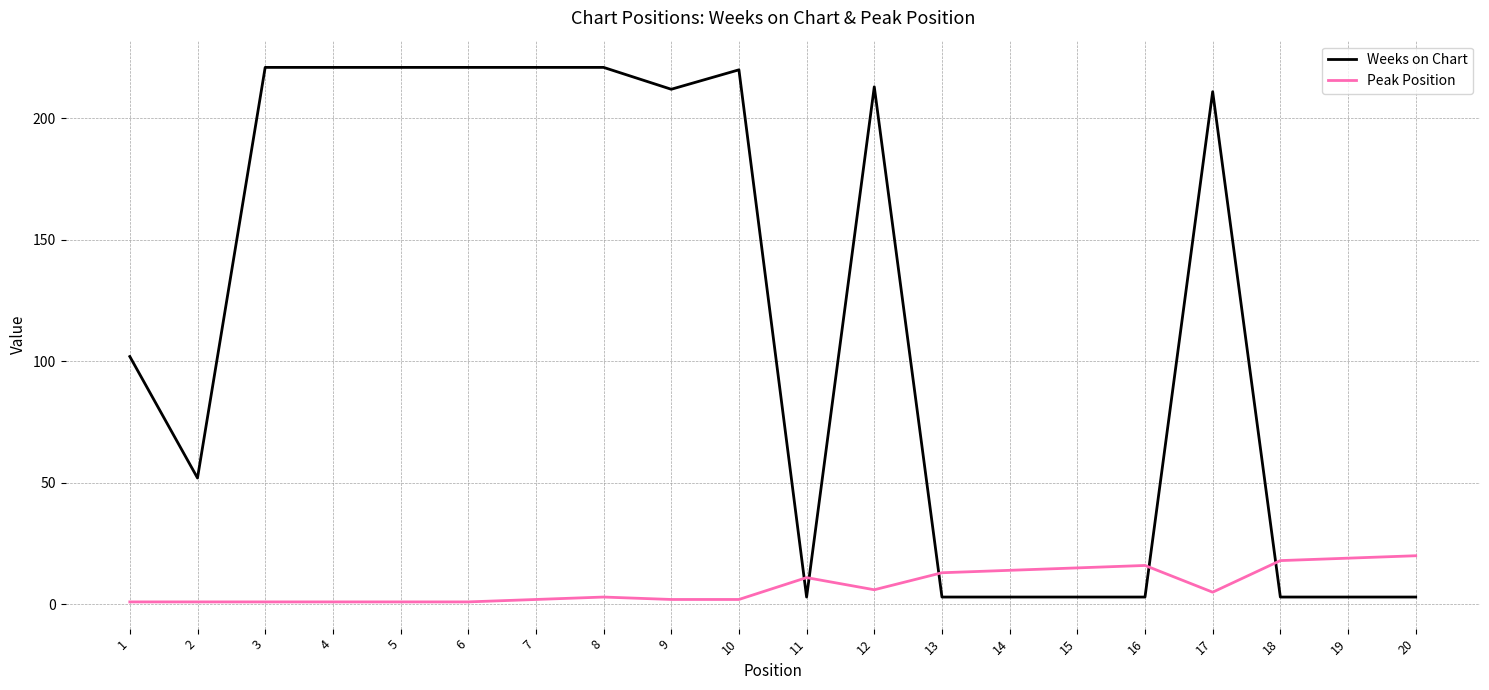

Rank the series by their maximum value, from lowest to highest.

Peak Position, Weeks on Chart